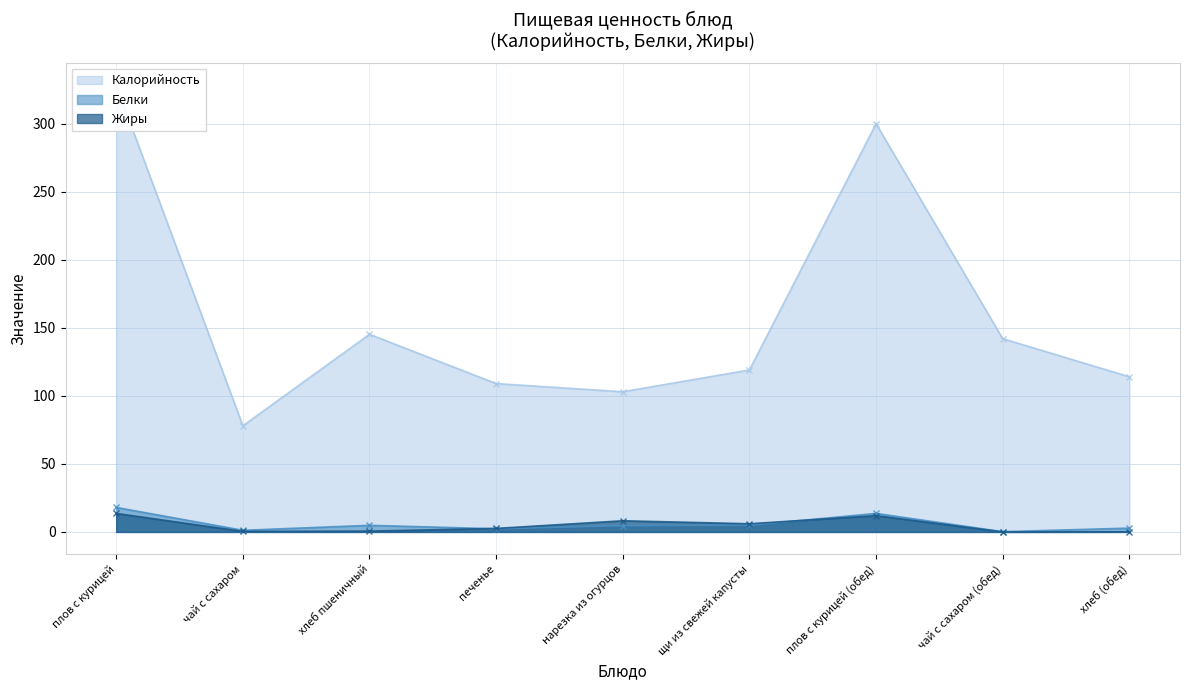

True or false: Жиры has more than 0 interior local peaks.

True